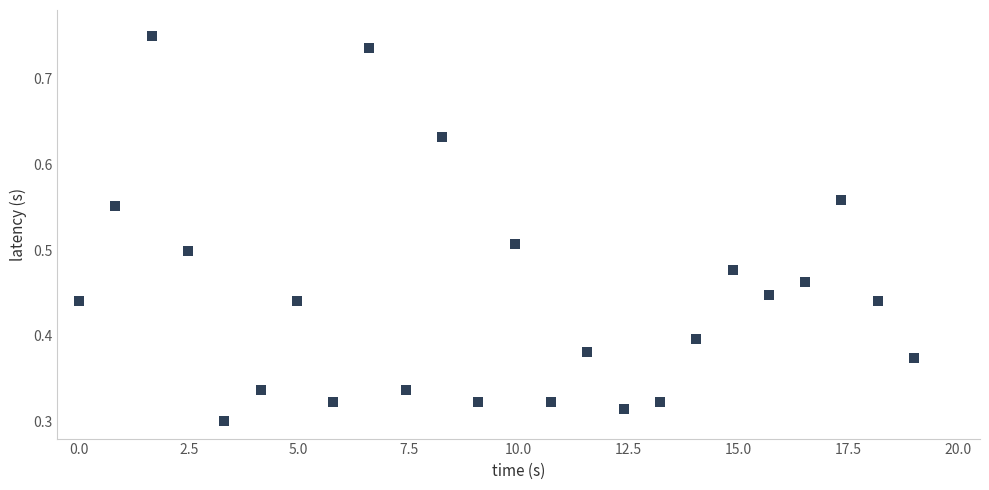

What is the range of X values (max minus min)?

19.0